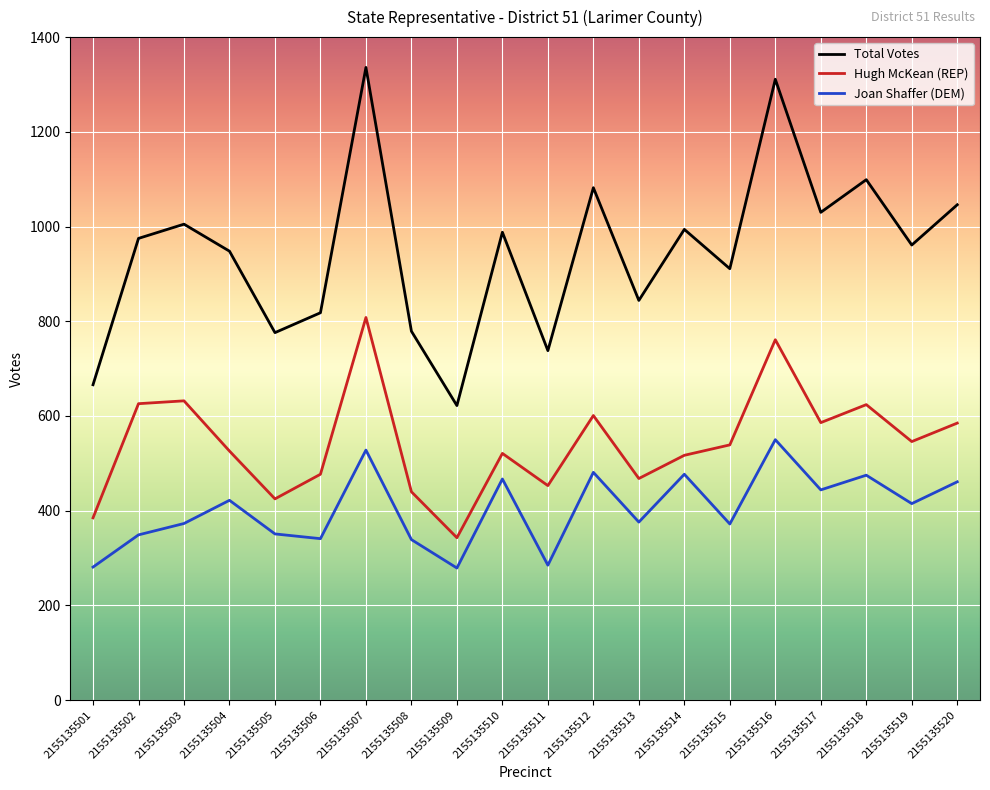

Read the Total Votes value at 2155135510, to the nearest 100.

1000